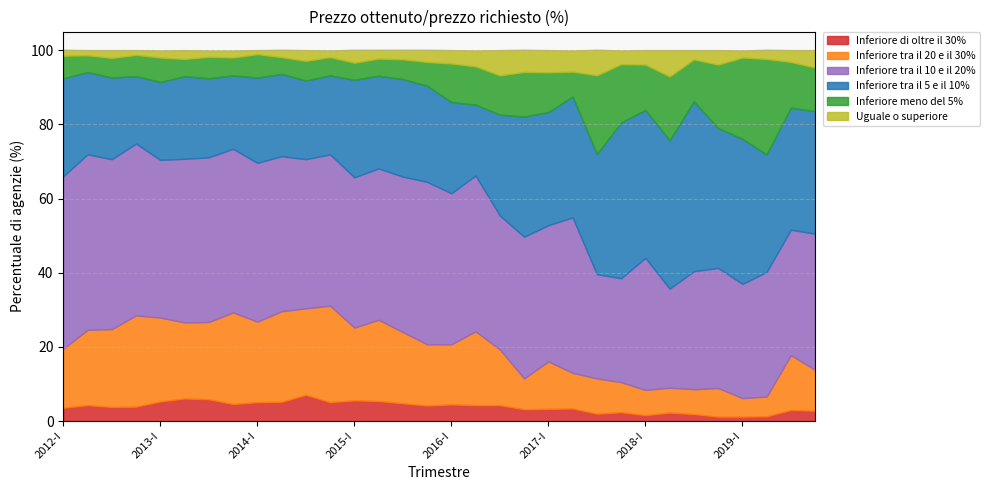

What is the value of the Inferiore di oltre il 30% point at the 11th from the left?

7.1